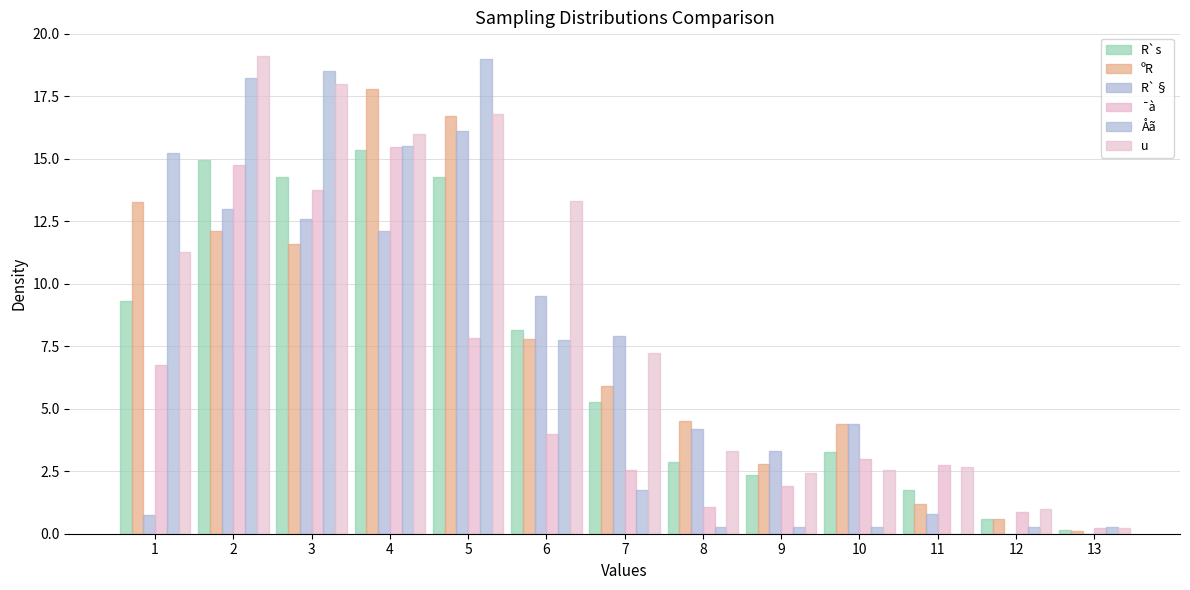

True or false: R`s has a value of 0.1 at 13.

True